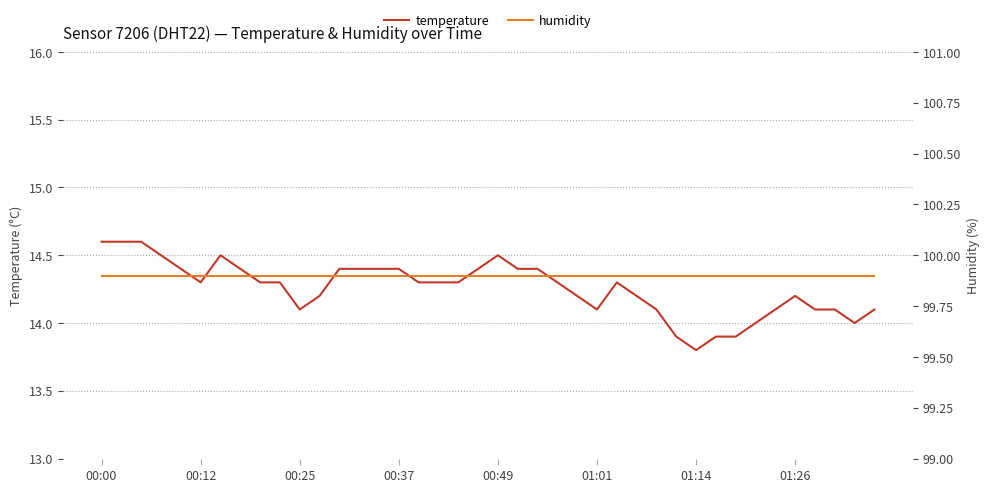

What is the highest value of the temperature series?

14.6